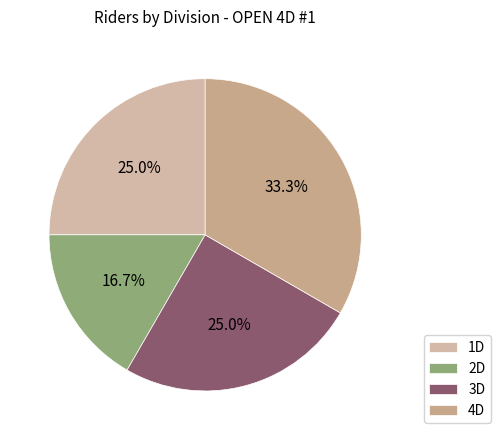

To the nearest percent, what percentage of the pie is 3D?

25%